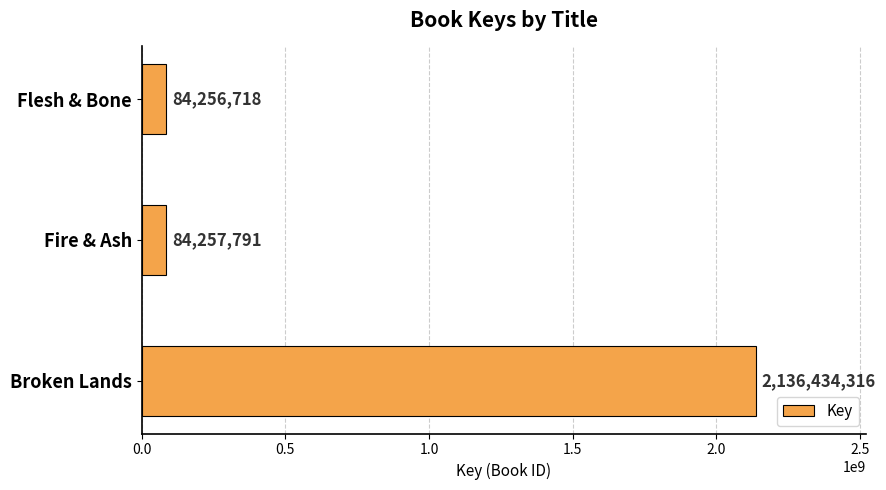

Where is the data nearest to the value 1110345517?

Fire & Ash